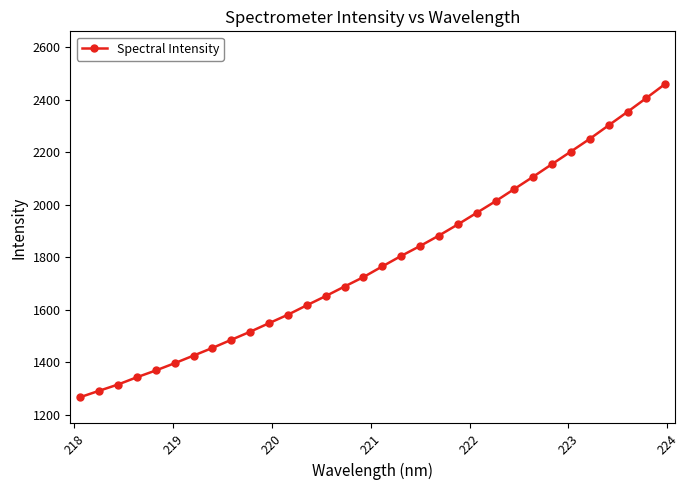

What is the value of the 1st point from the left?

1267.7